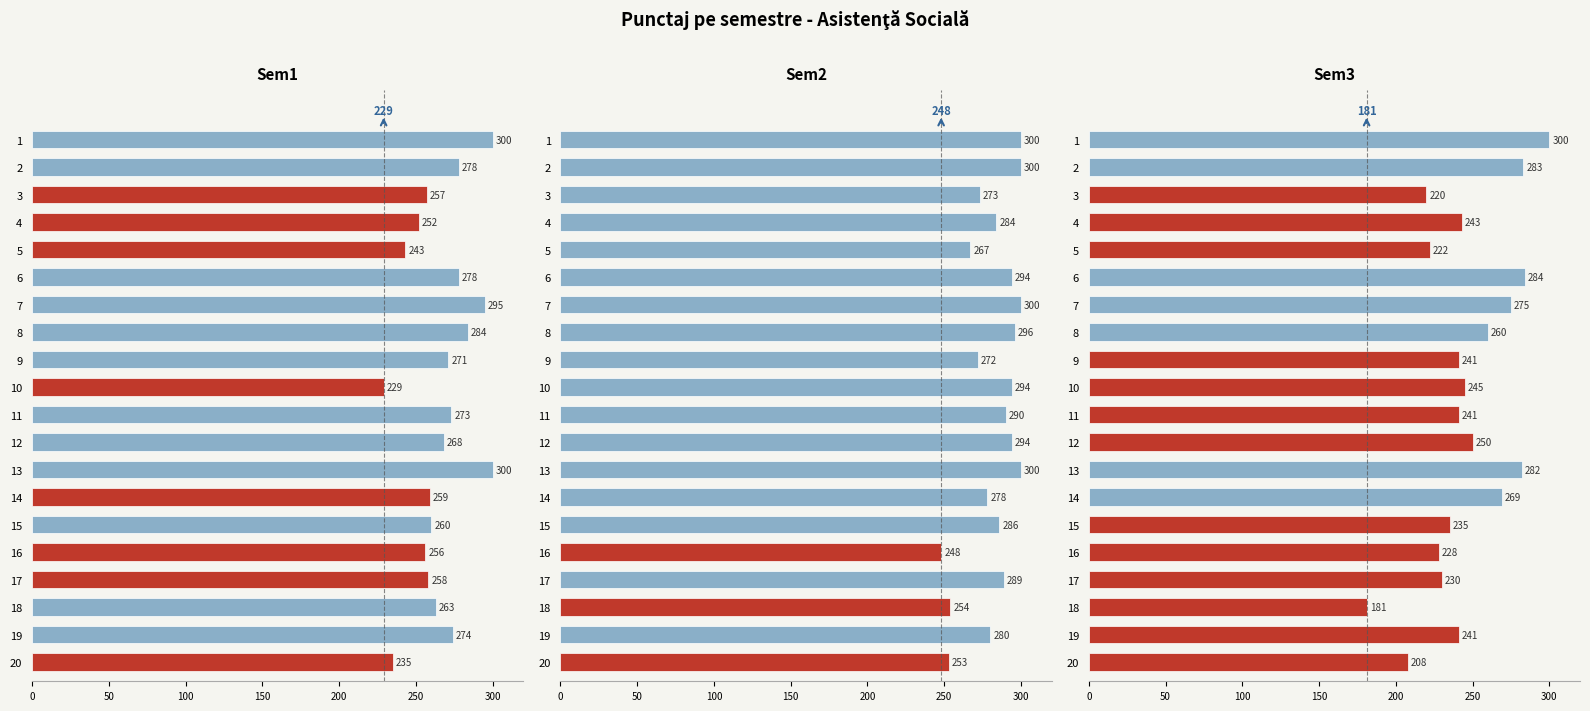

Are the bars grouped side by side (vs. stacked)?

Yes